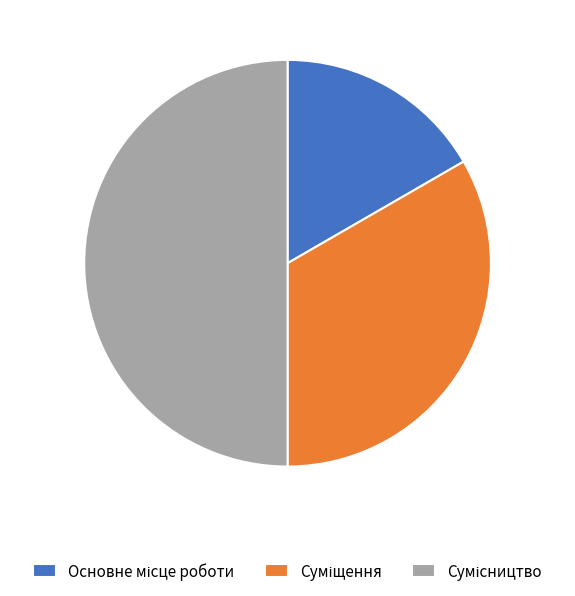

To the nearest percent, what percentage of the pie is Суміщення?

33%